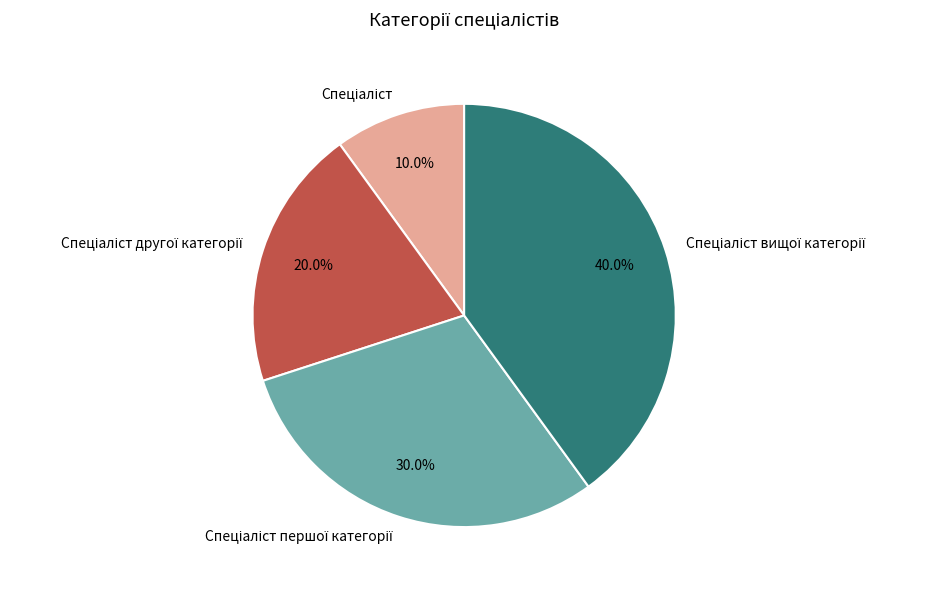

Is there any slice that represents more than half of the pie?

No